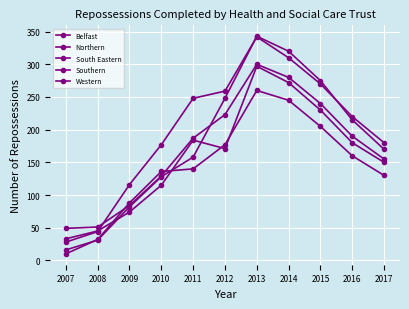

Between 2009 and 2014, which is larger?

2014